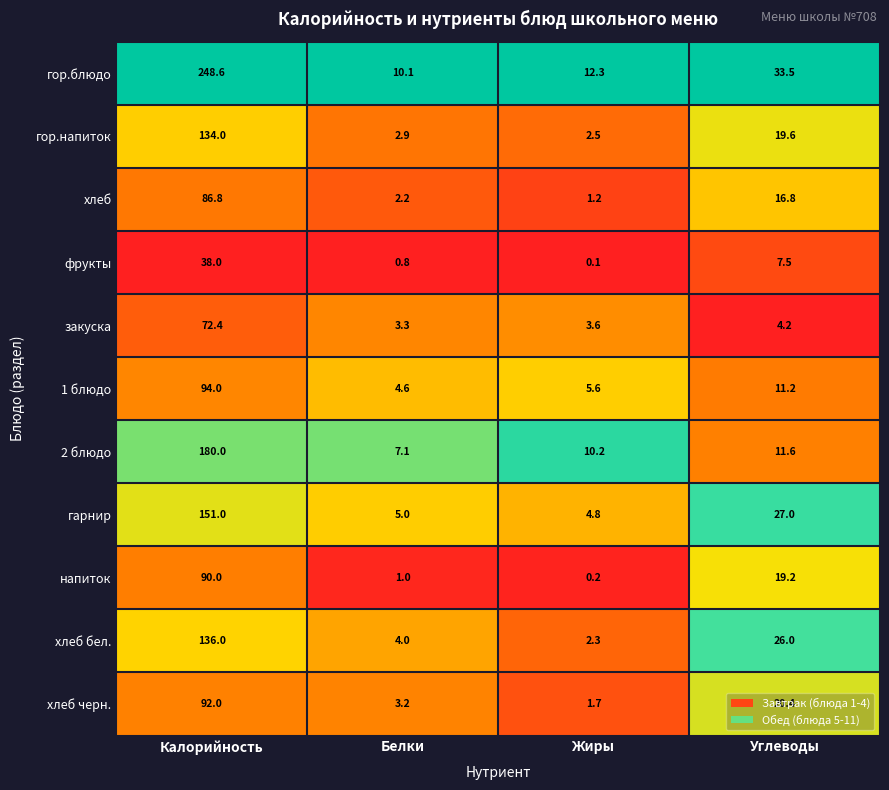

Is it true that закуска equals 2.0 at Углеводы?

False